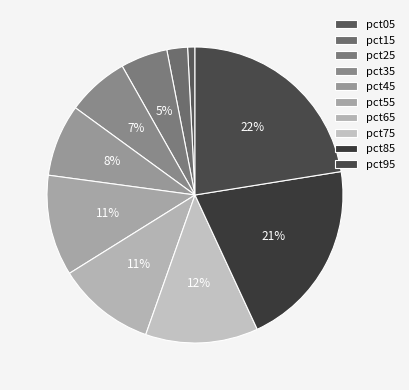

Which slice is the largest?

pct95